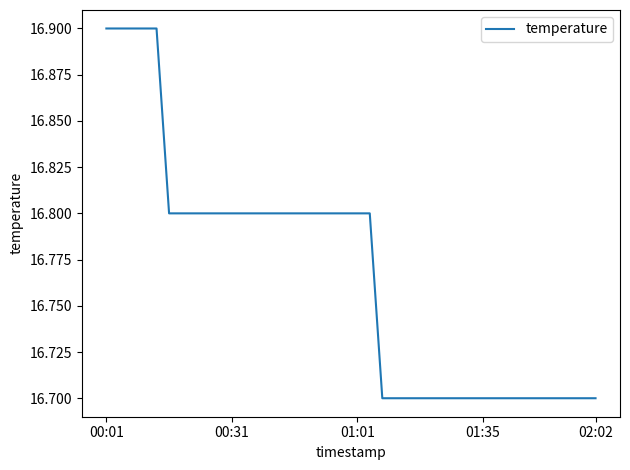

What is the smallest value displayed?

16.7